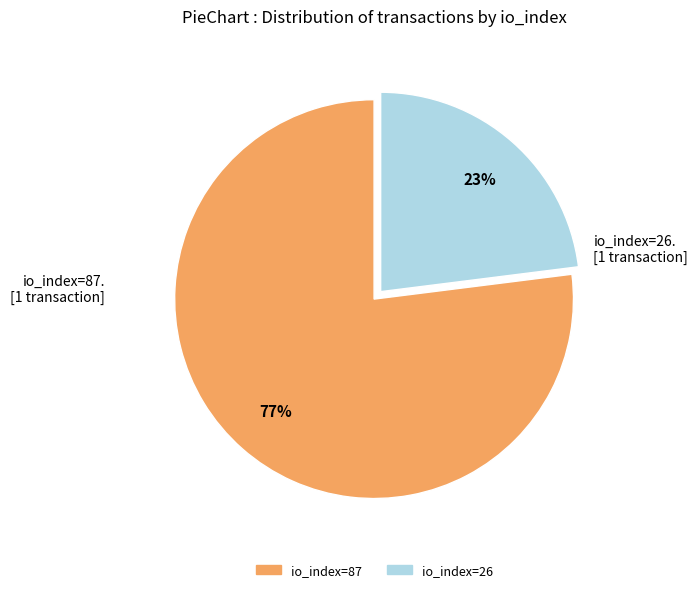

Is the sum of io_index=87 and io_index=26 greater than half?

Yes